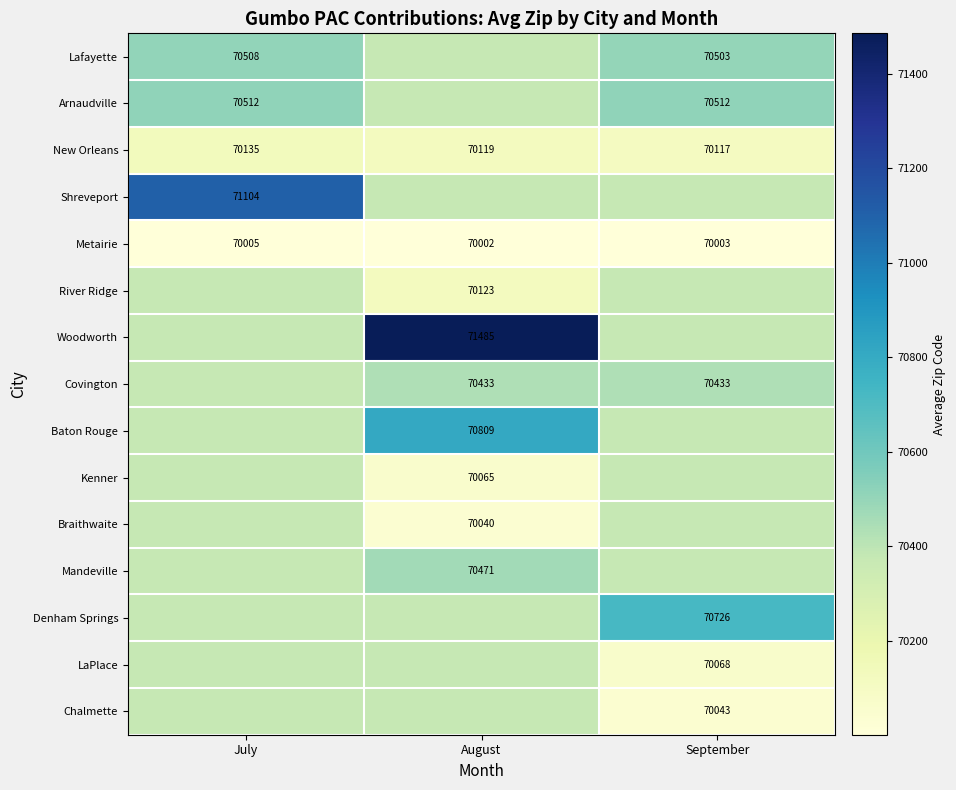

At which category is the sum across all series the highest?

July